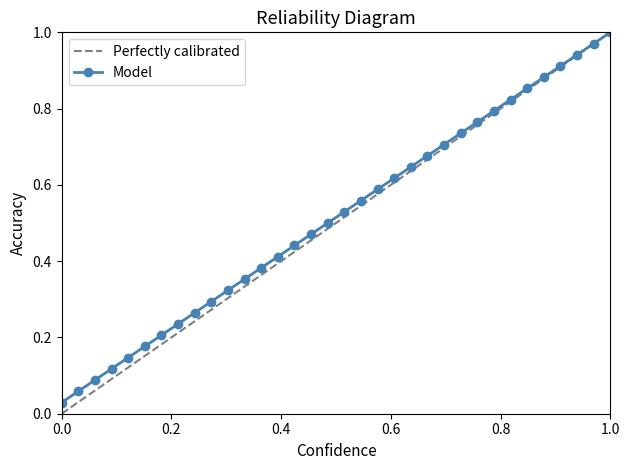

True or false: Model has more than 0 points higher than both neighbors.

False